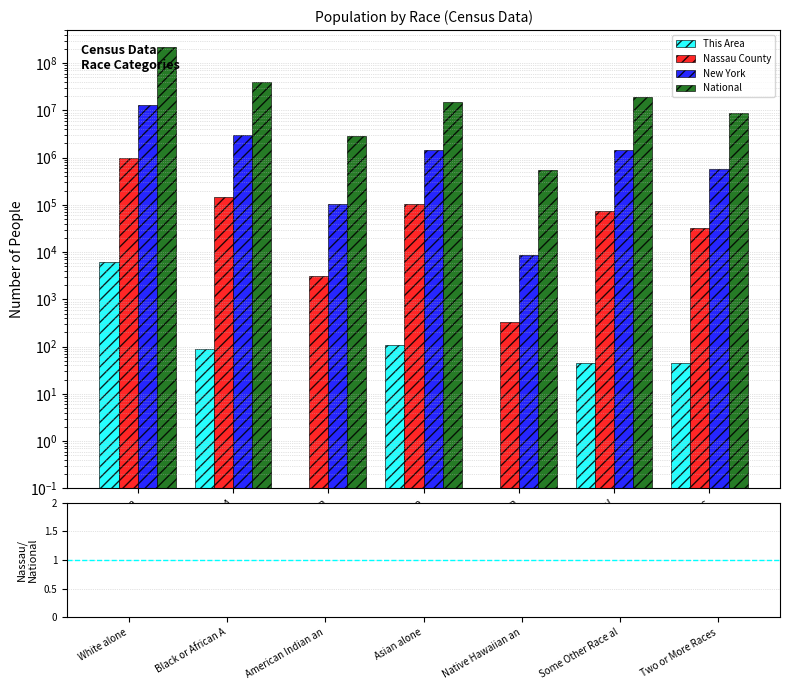

At which category is the sum across all series the highest?

White alone